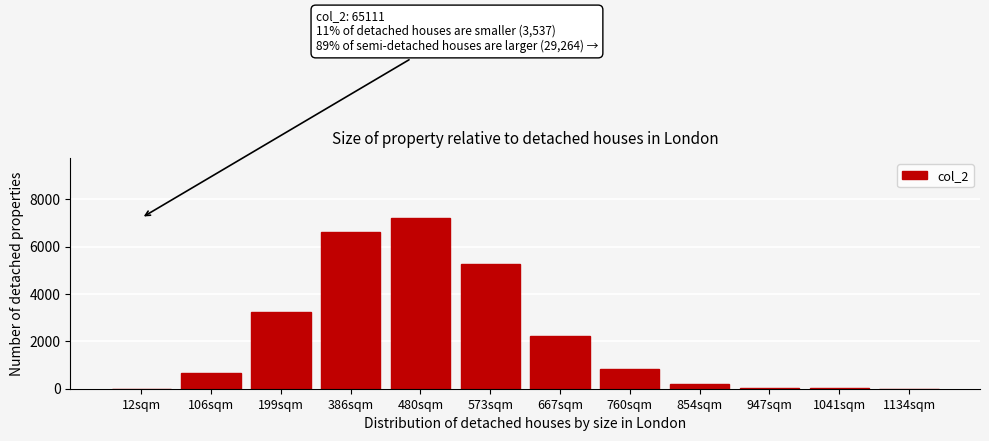

What is the sum of all values?

26349